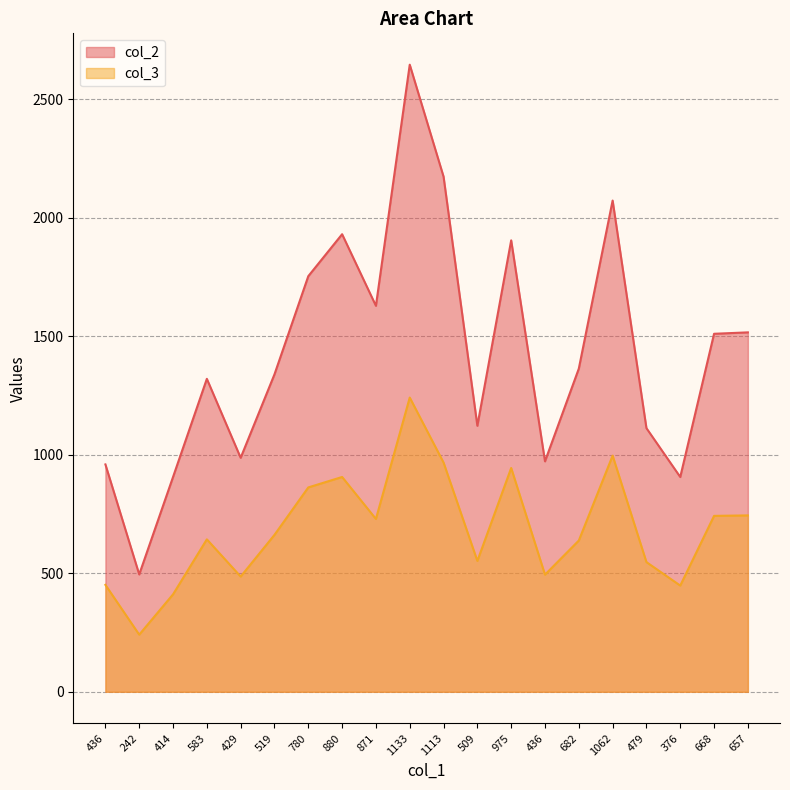

List the series in order of their peak value, lowest first.

col_3, col_2